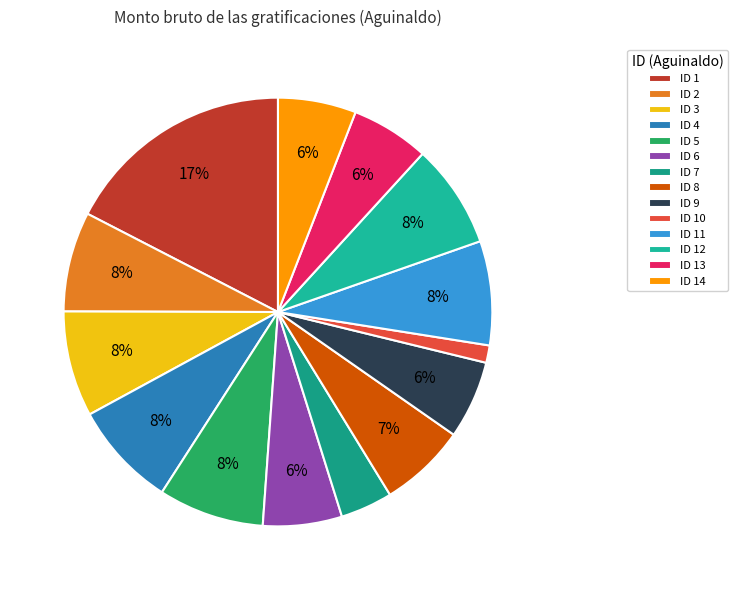

Rank the categories by value from lowest to highest.

ID 10, ID 7, ID 9, ID 13, ID 14, ID 6, ID 8, ID 2, ID 11, ID 12, ID 3, ID 4, ID 5, ID 1